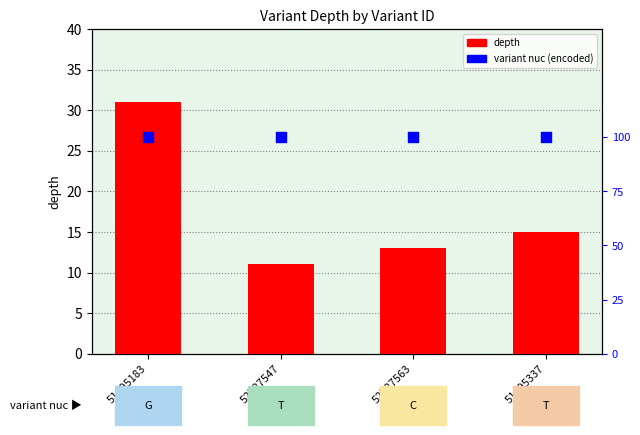

Which series has the largest total across all categories?

depth